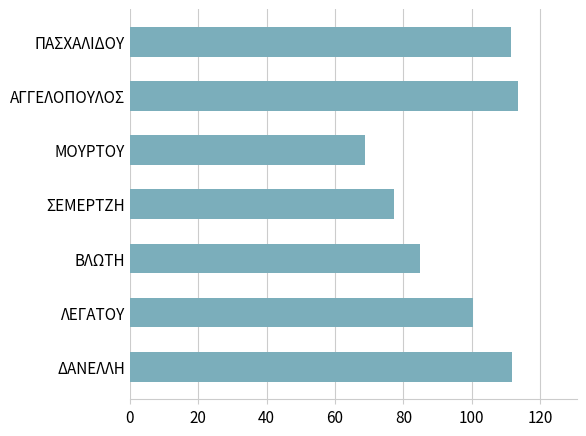

How many bars are there in total?

7